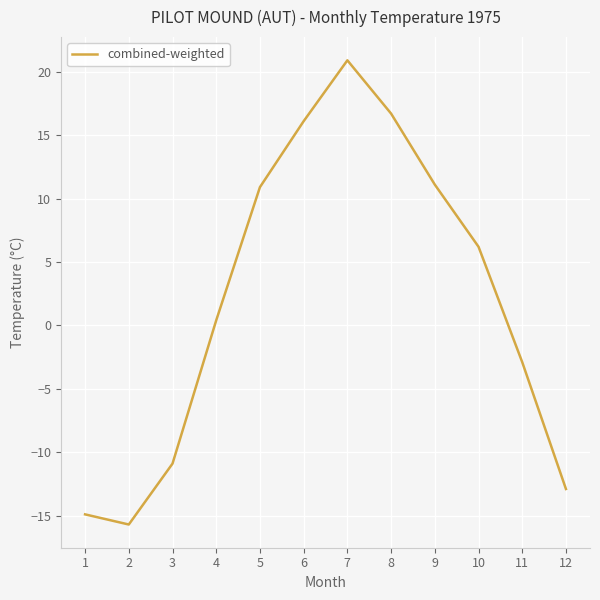

What is the change in value from 2 to 7?

+36.6